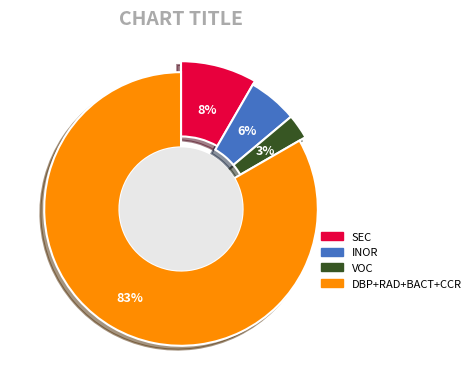

How many slices are in this pie chart?

4